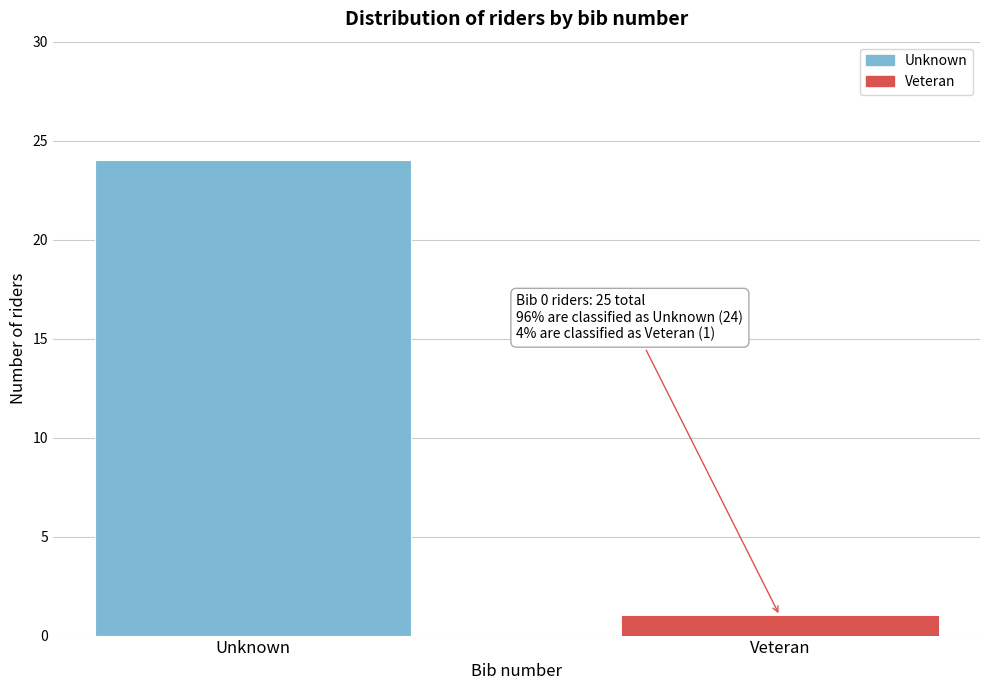

Reading right to left, extract all data points from this chart.

1	24